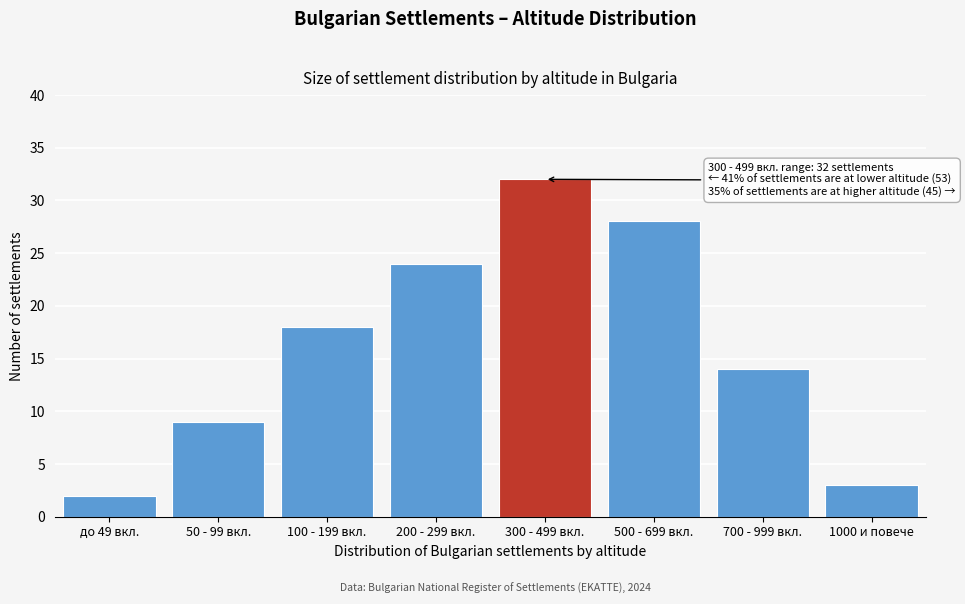

Reading left to right, list all the values displayed in this chart.

до 49 вкл.=2	50 - 99 вкл.=9	100 - 199 вкл.=18	200 - 299 вкл.=24	300 - 499 вкл.=32	500 - 699 вкл.=28	700 - 999 вкл.=14	1000 и повече=3